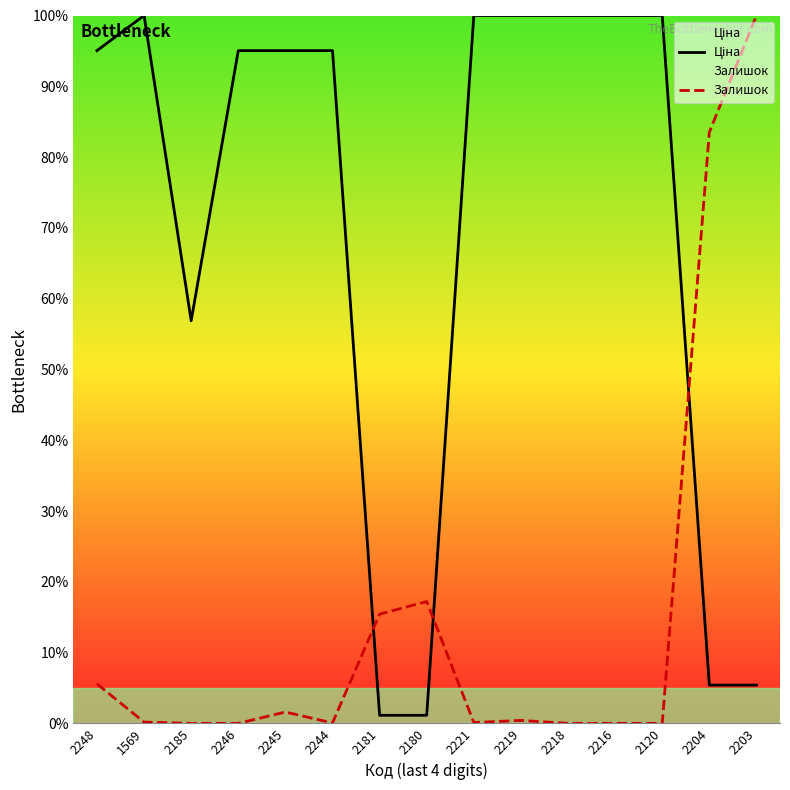

In Ціна, how many points are lower than both neighbors (excluding endpoints)?

1